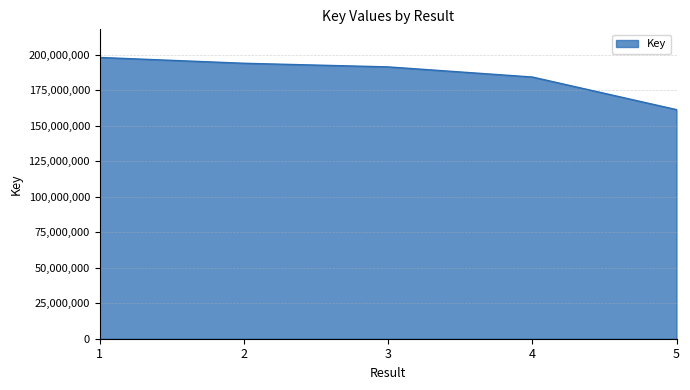

Rank the categories by value from lowest to highest.

5, 4, 3, 2, 1